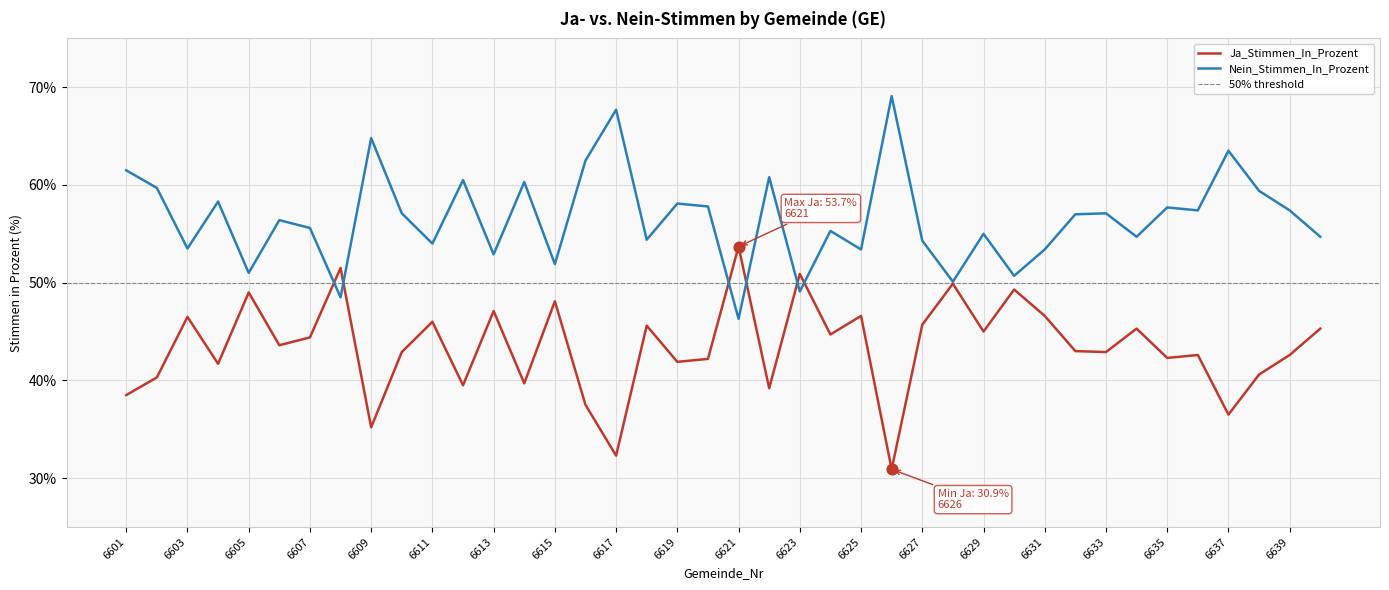

Which series contains the lowest Y value?

Ja_Stimmen_In_Prozent